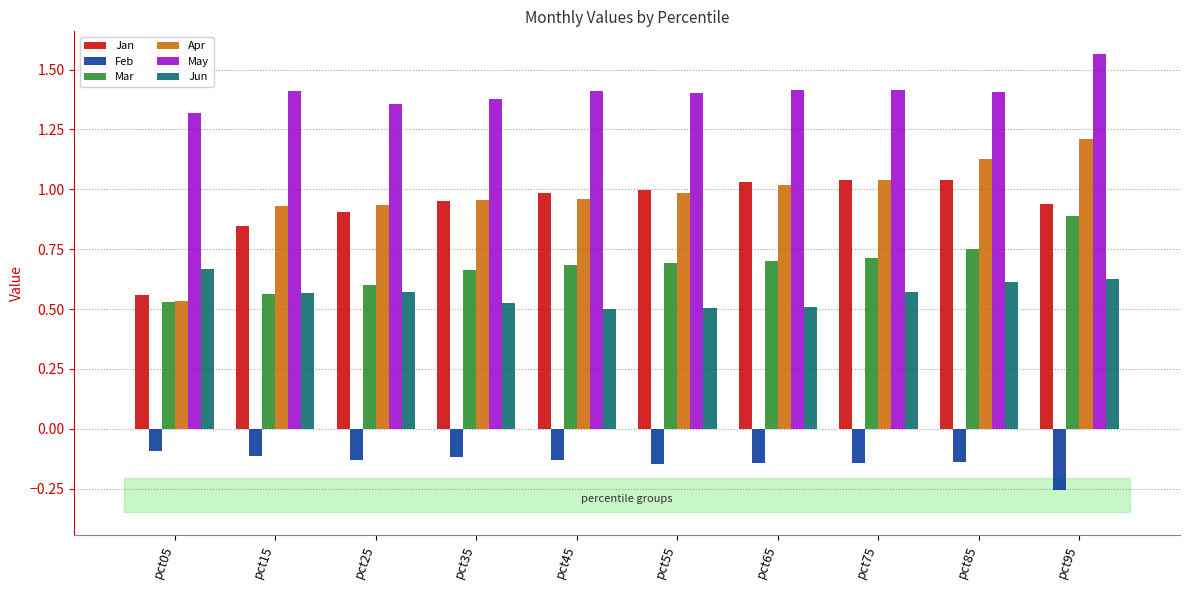

At which label does Jan reach its minimum?

pct05